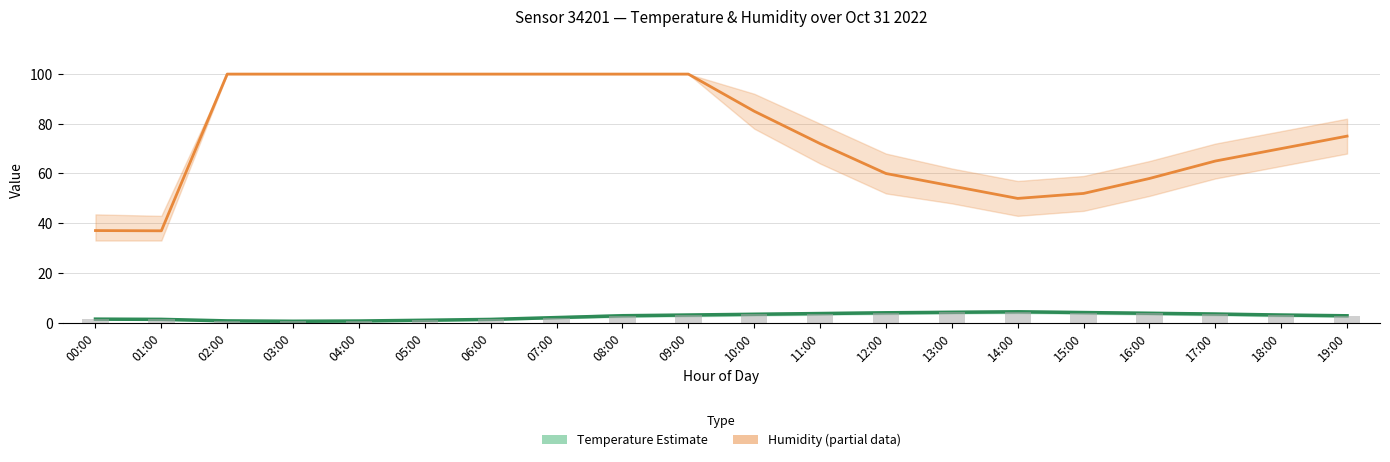

At which category is the sum across all series the highest?

09:00